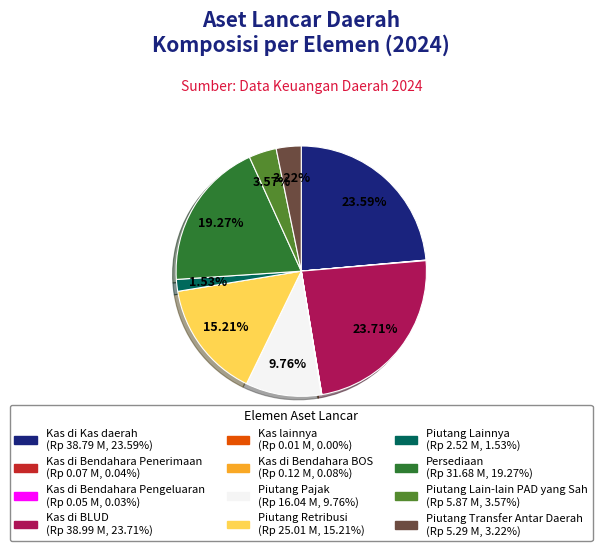

To the nearest percent, what is the difference between the largest and smallest slice percentages?

24%